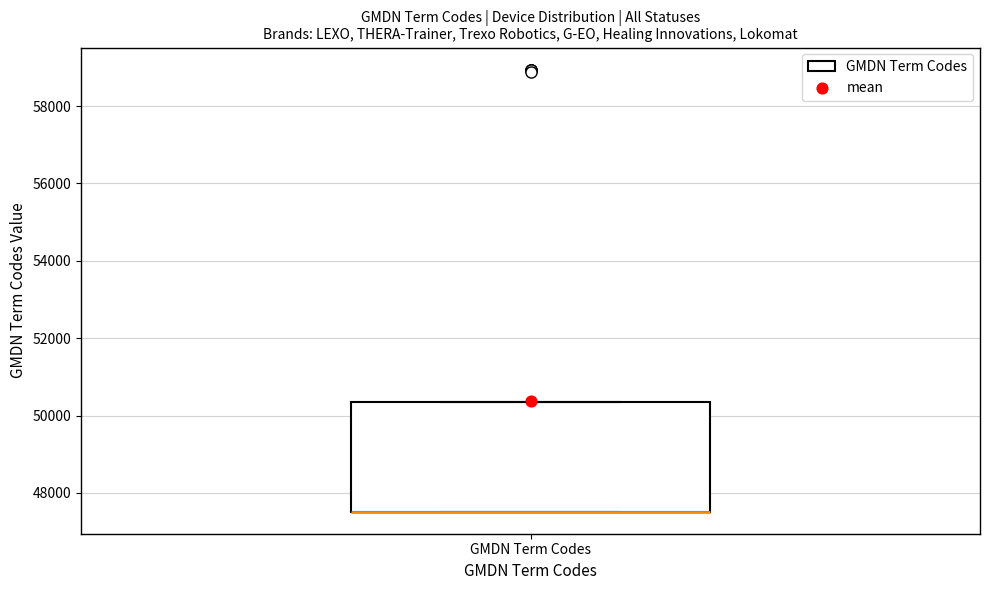

Where is the upper edge of the box for GMDN Term Codes on the y-axis? The values are not printed on the chart, so give them approximately, as read against the axis.

50400